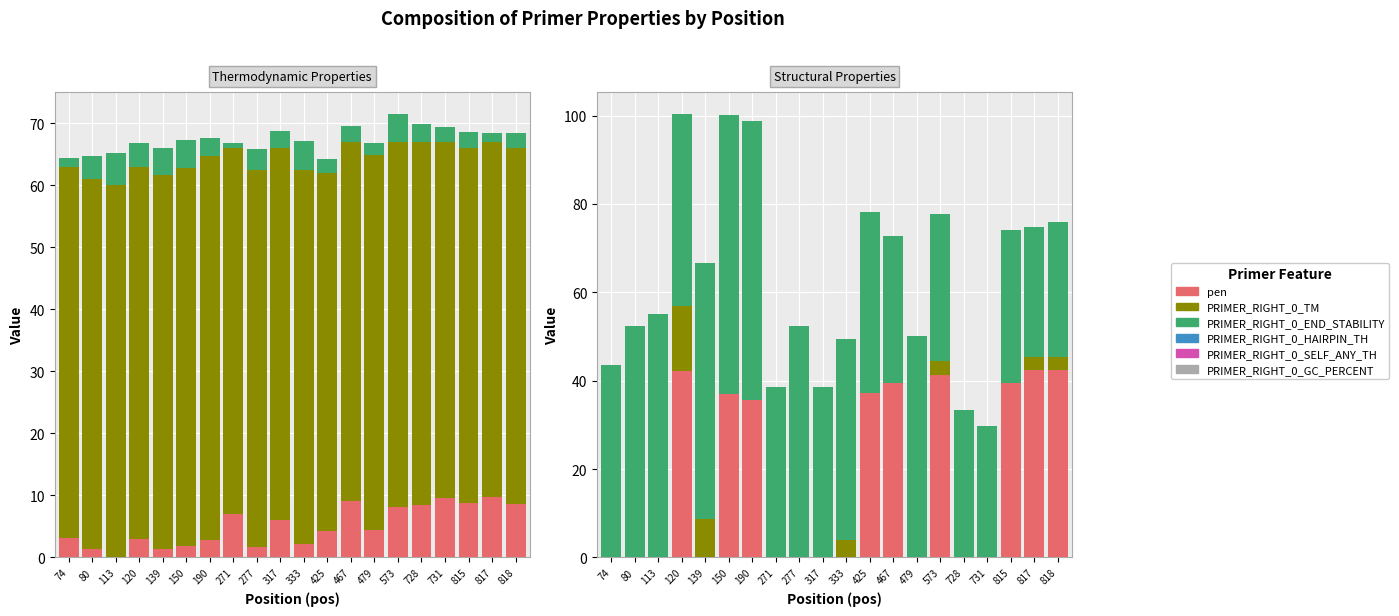

Which series has the largest total across all categories?

PRIMER_RIGHT_0_TM